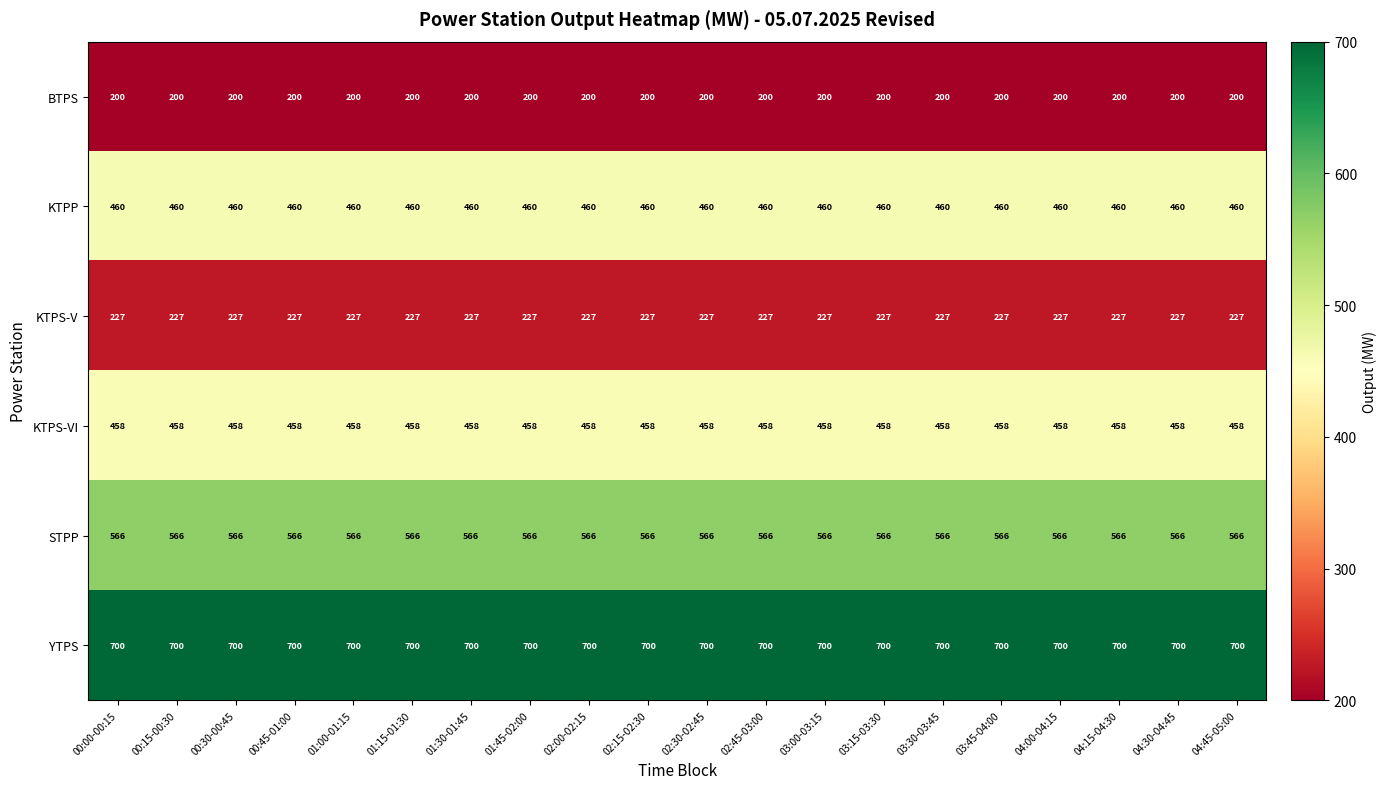

What is the smallest value displayed?

200